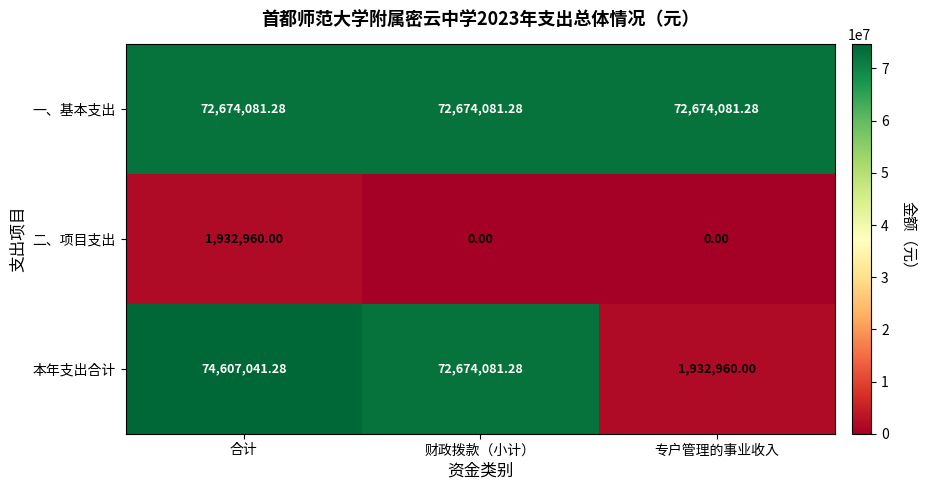

What is the greatest value displayed?

74607041.3